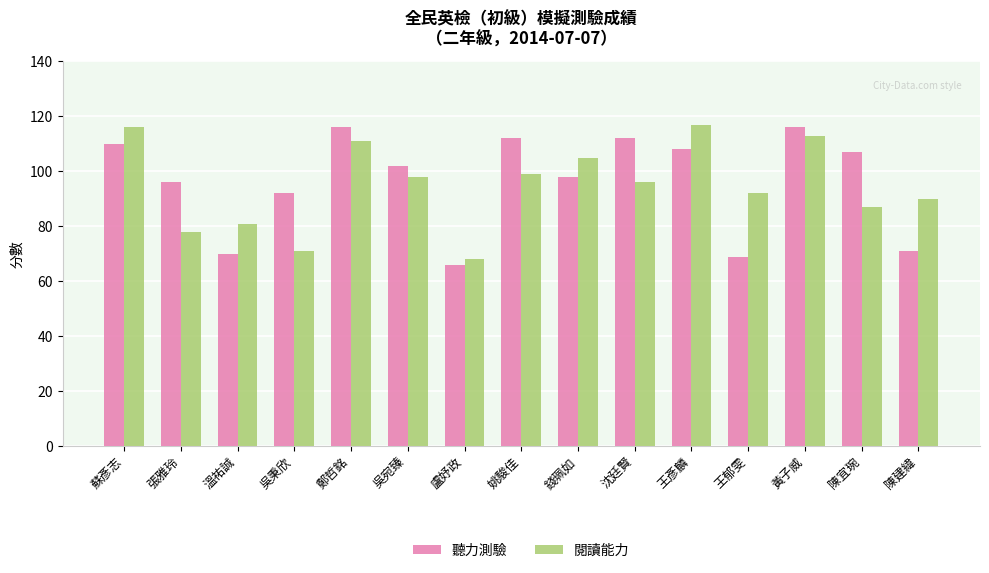

What is the total value across all series at 蘇彥志?

226